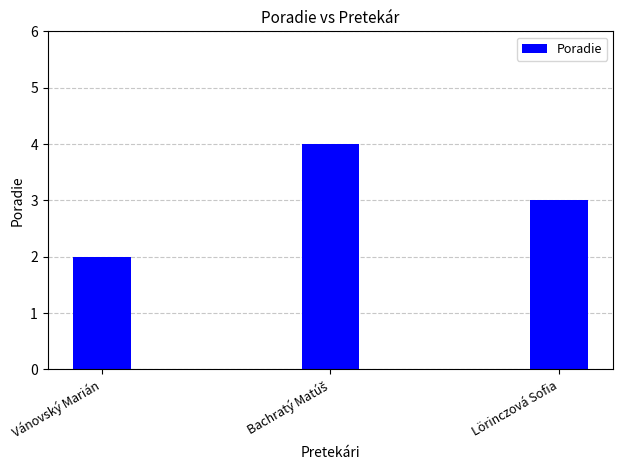

What is the label of the 1st bar from the right?

Lörinczová Sofia